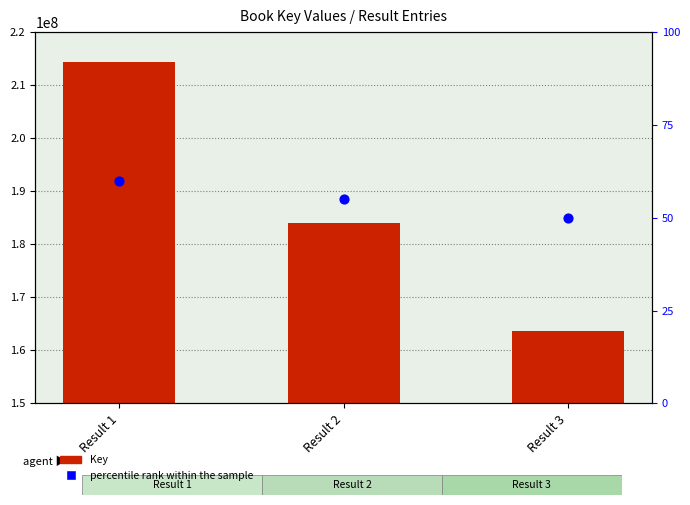

What are all the series names shown in the legend?

Key, percentile rank within the sample